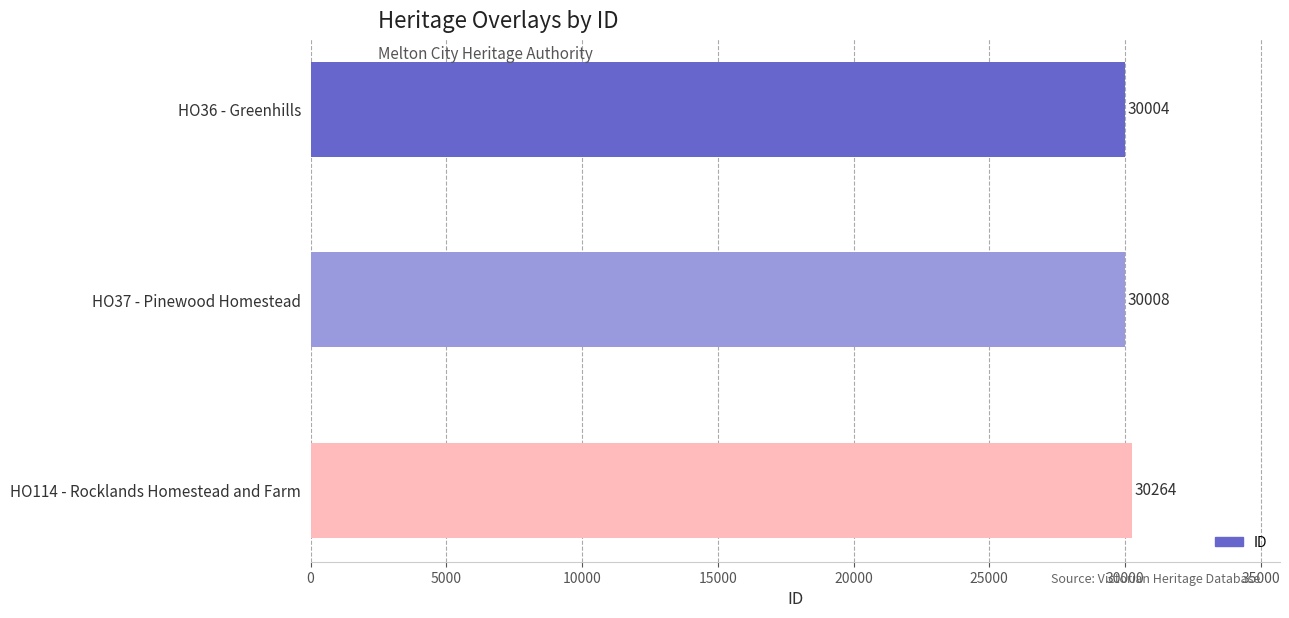

Rank the categories by value from lowest to highest.

HO36 - Greenhills, HO37 - Pinewood Homestead, HO114 - Rocklands Homestead and Farm